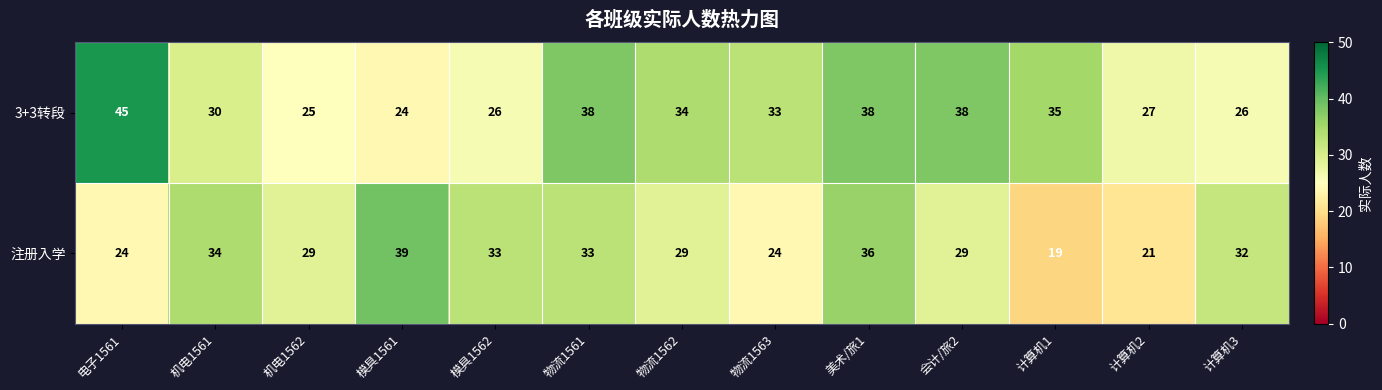

Reading left to right, list all the values displayed in this chart.

3+3转段: 电子1561=45	机电1561=30	机电1562=25	模具1561=24	模具1562=26	物流1561=38	物流1562=34	物流1563=33	美术/旅1=38	会计/旅2=38	计算机1=35	计算机2=27	计算机3=26
注册入学: 电子1561=24	机电1561=34	机电1562=29	模具1561=39	模具1562=33	物流1561=33	物流1562=29	物流1563=24	美术/旅1=36	会计/旅2=29	计算机1=19	计算机2=21	计算机3=32